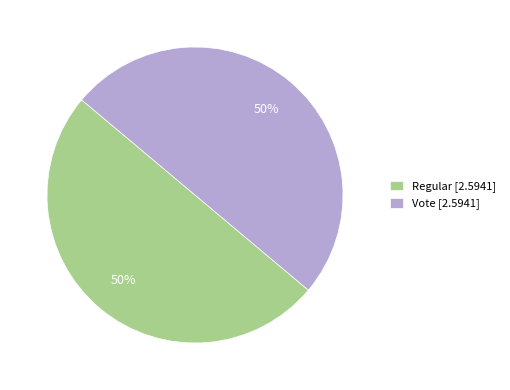

To the nearest percent, what is the difference between the largest and smallest slice percentages?

0%